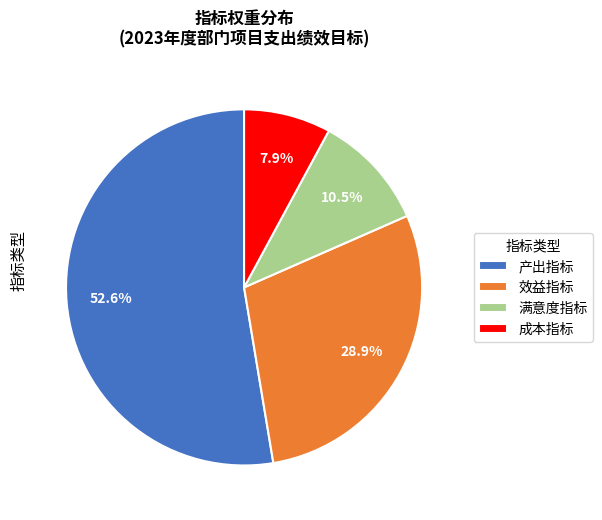

Which slice is the smallest?

成本指标